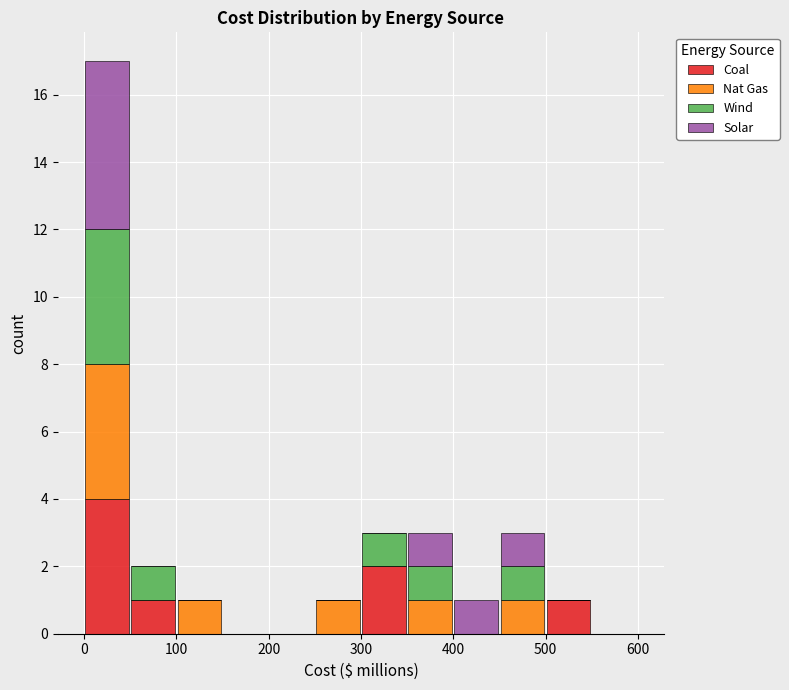

What is the total height of the stacked bar covering 300 to 350 on the x-axis? The values are not printed on the chart, so give them approximately, as read against the axis.

3